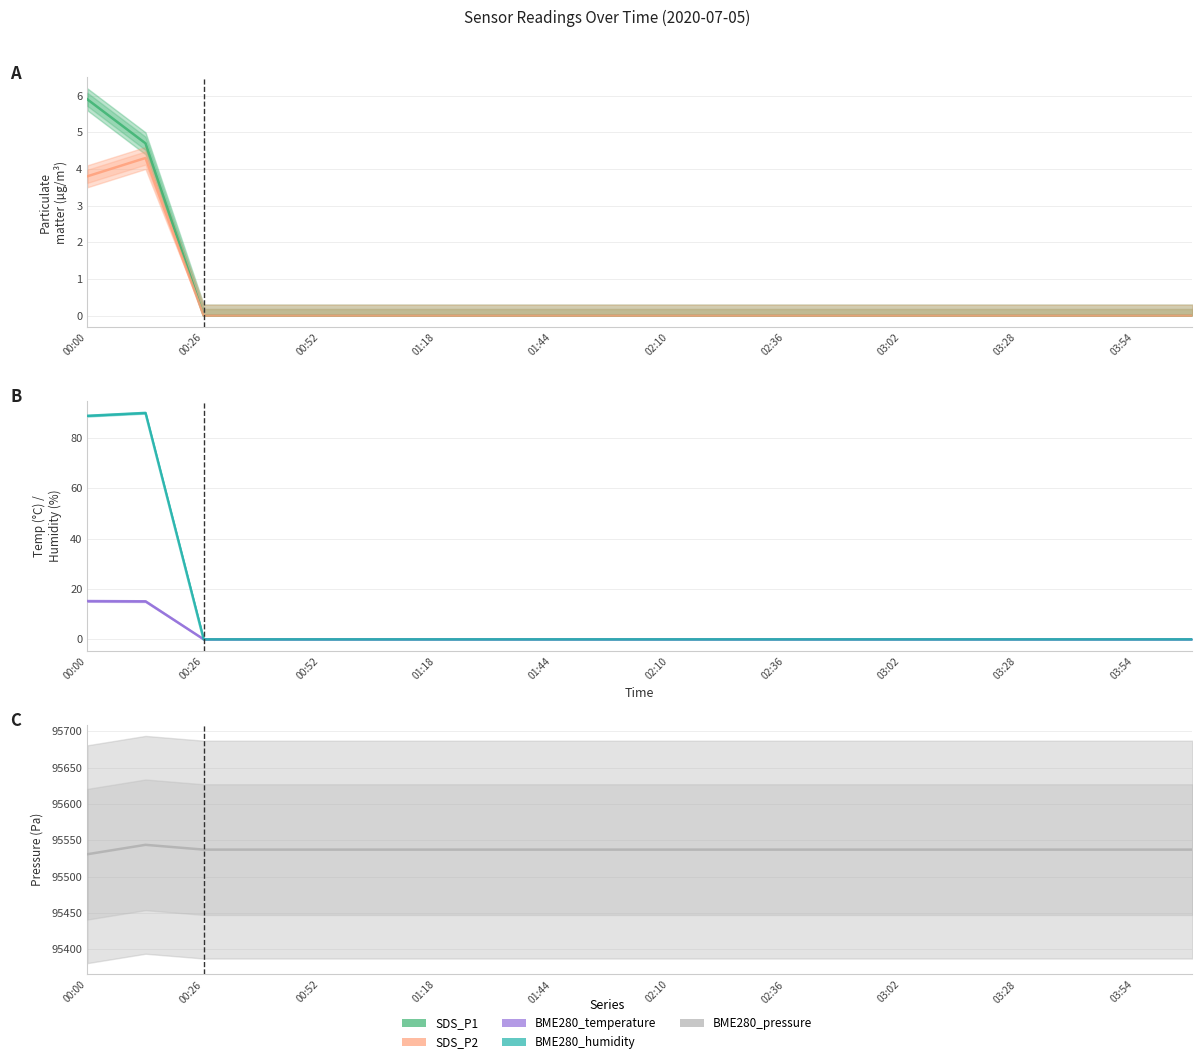

Which series has the largest range (max minus min)?

BME280_humidity